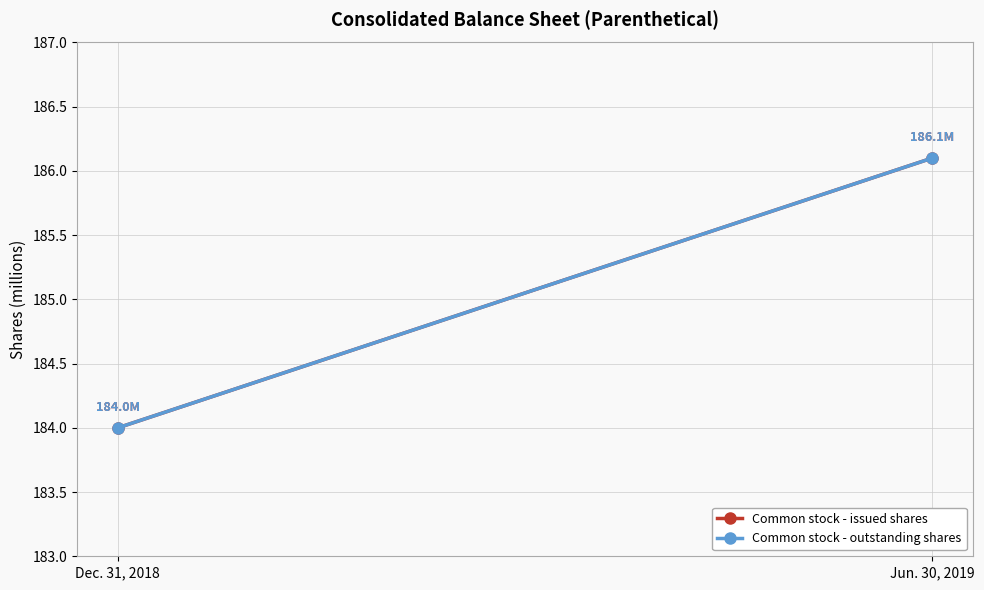

What is the maximum value shown in the chart?

186.1